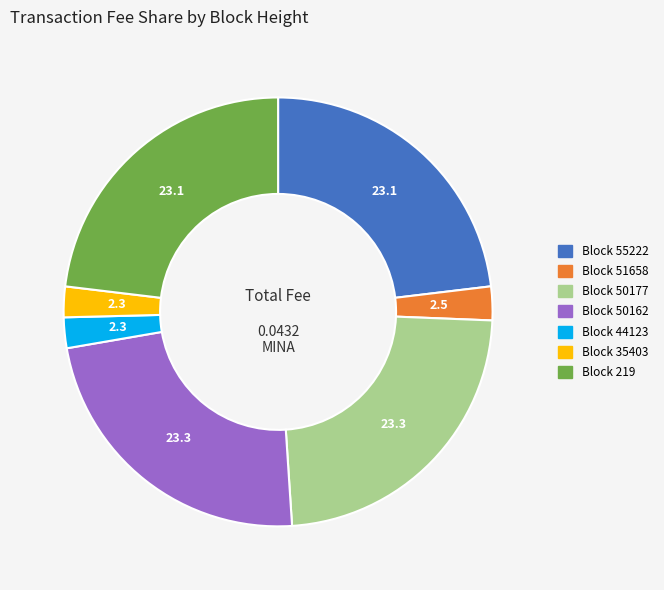

Count the number of slices in the pie.

7